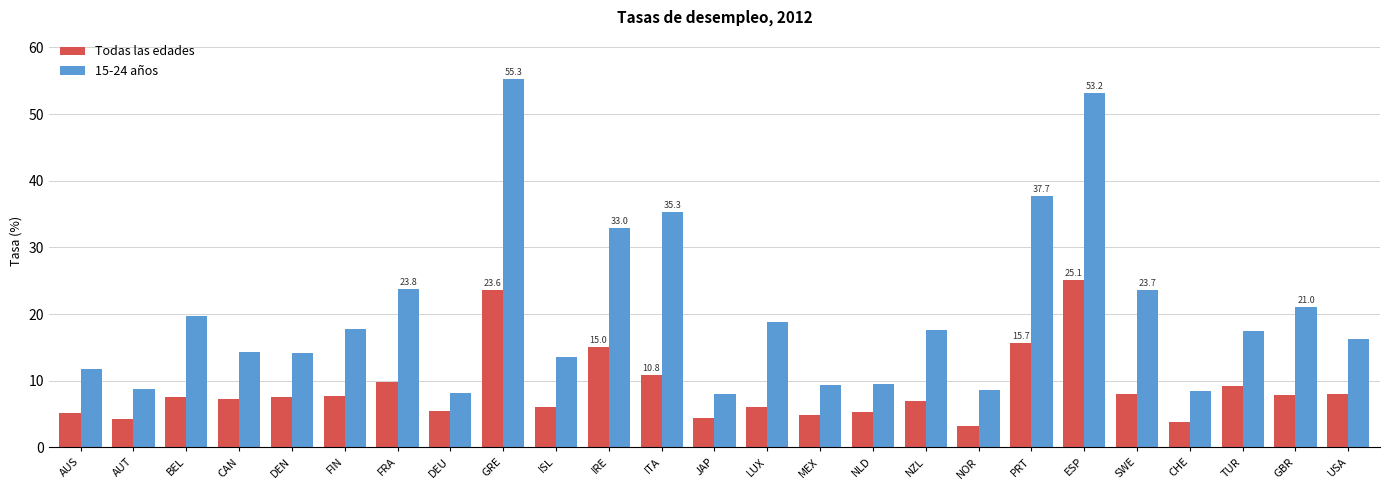

What are all the series names shown in the legend?

Todas las edades, 15-24 años